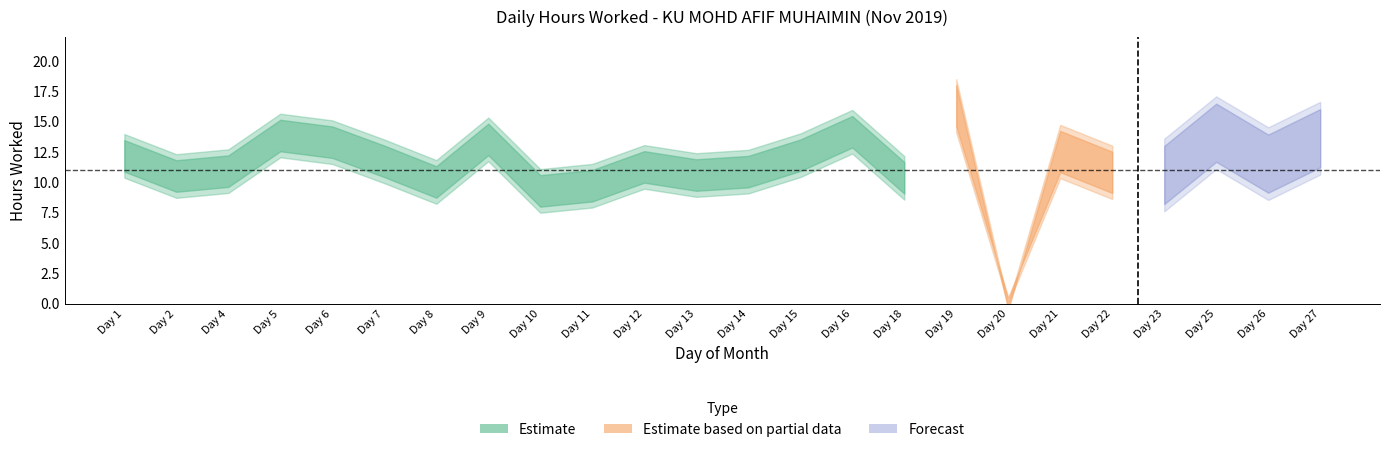

List the labels in order of value, largest first.

19, 16, 25, 5, 27, 9, 6, 21, 15, 1, 7, 26, 12, 4, 14, 22, 13, 23, 2, 18, 8, 11, 10, 20